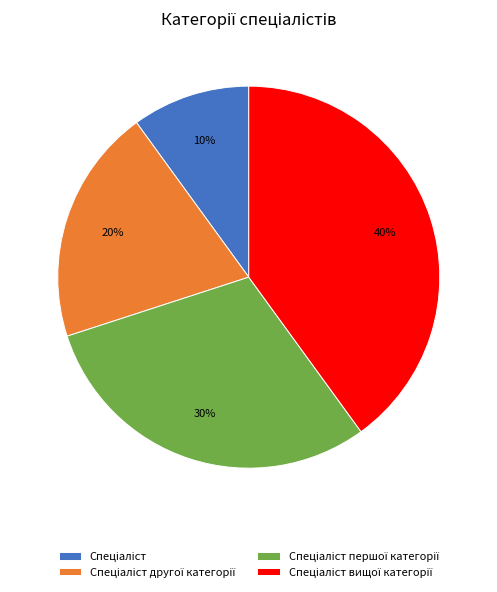

To the nearest percent, what is the difference between the largest and smallest slice percentages?

30%